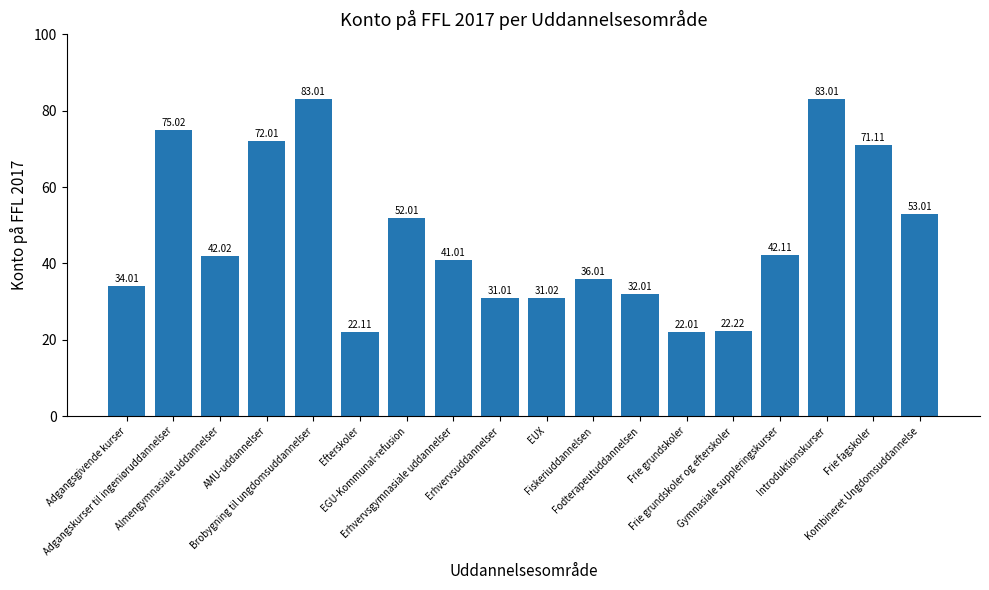

How many bars are there in total?

18